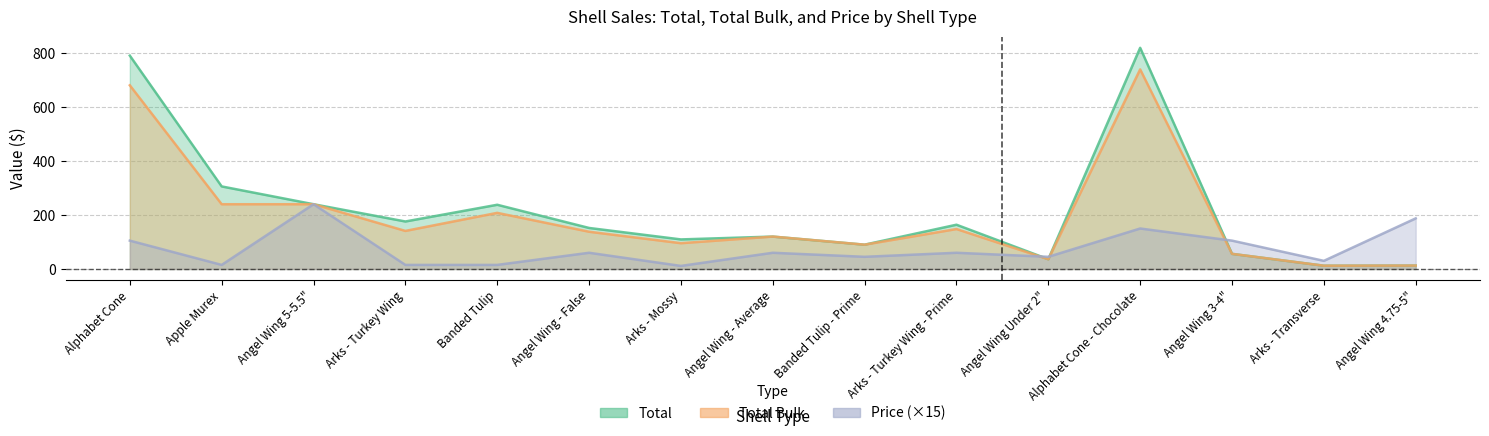

Which series has the widest spread of values?

Total